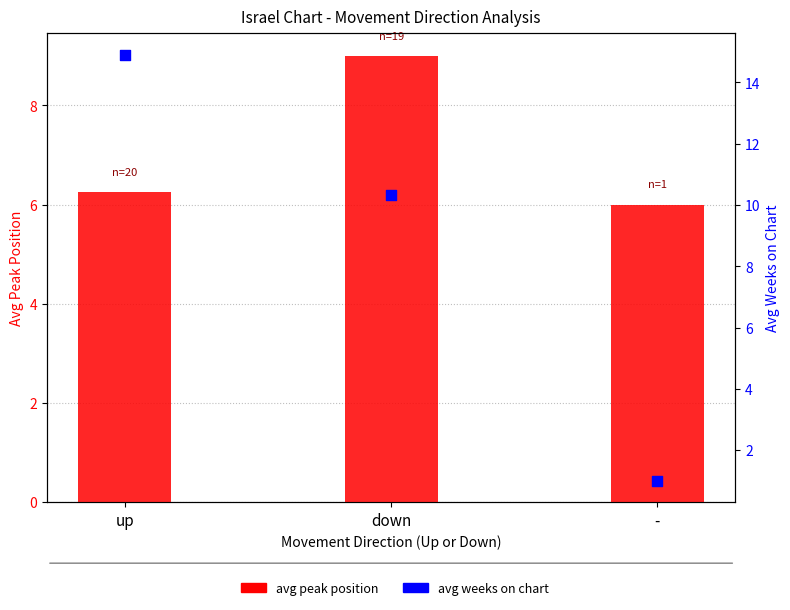

At how many categories does at least one series exceed 14?

1